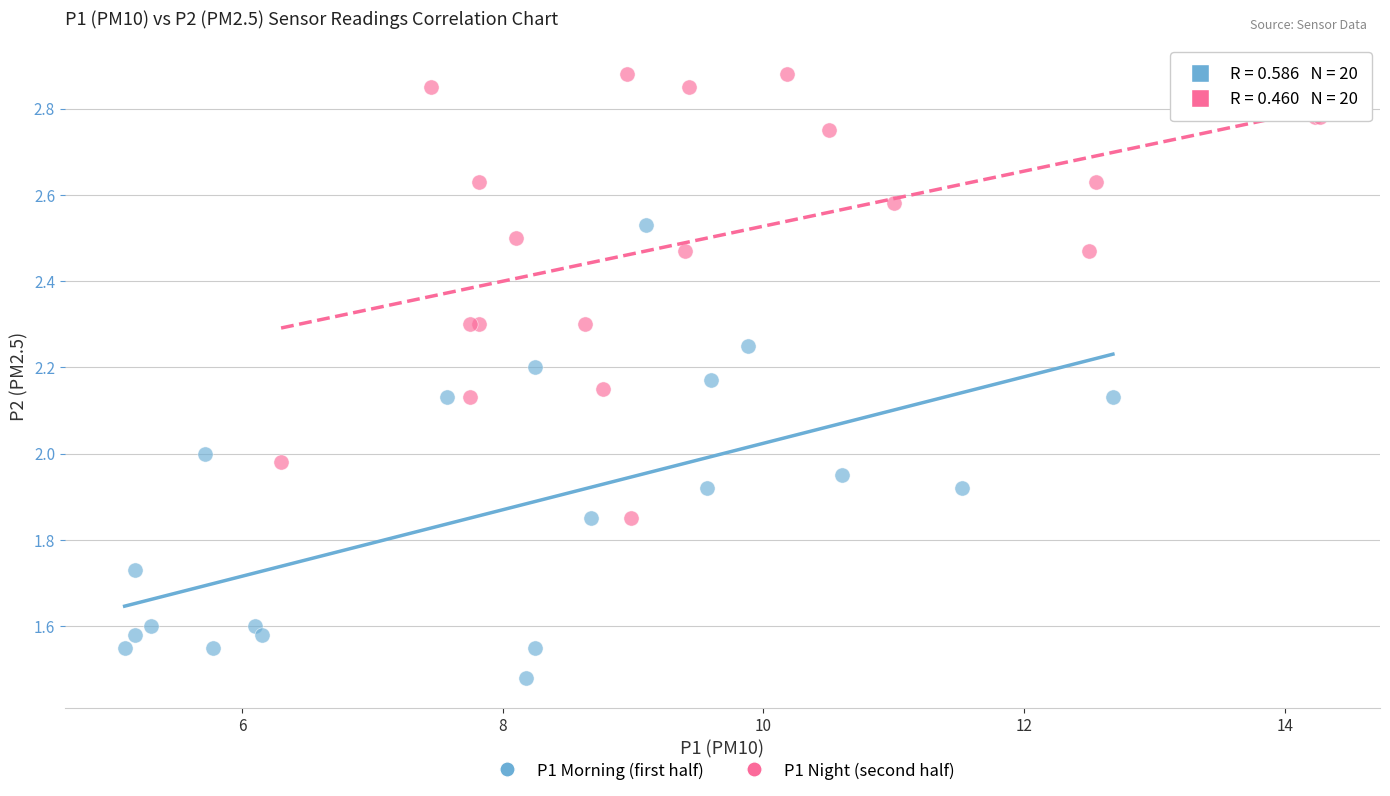

Which series contains the lowest Y value?

P1 Morning (first half)